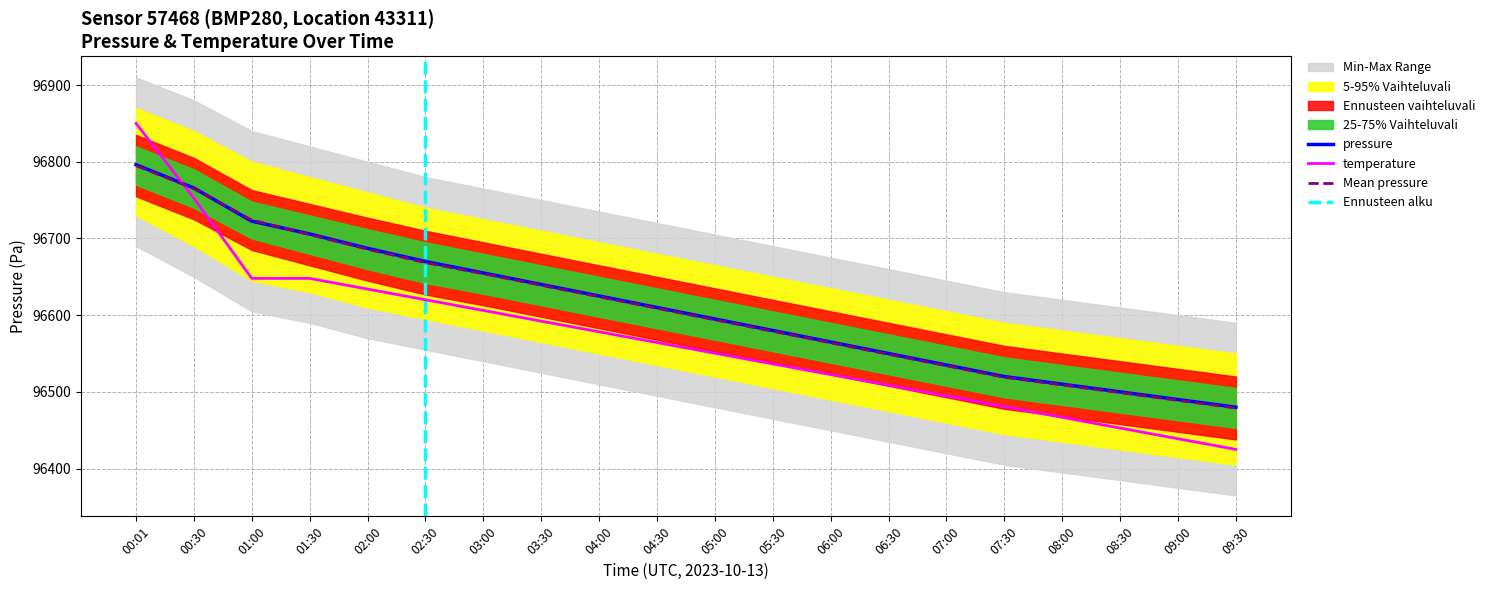

What is the label of the 11th point from the left?

05:00